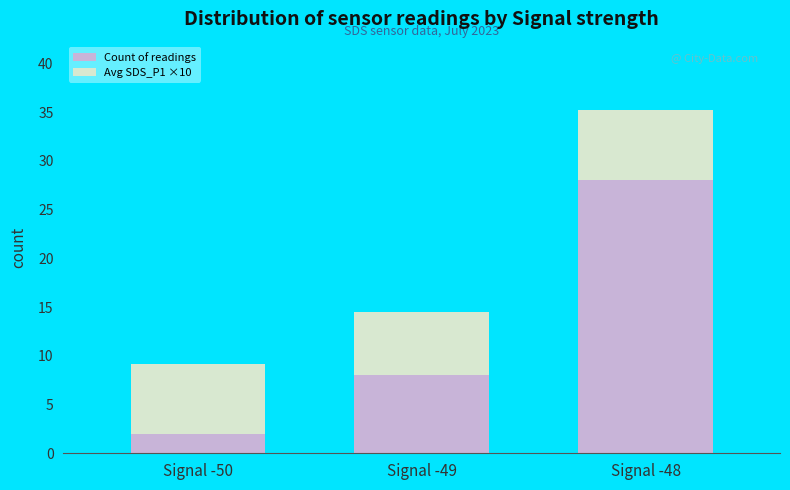

Rank the categories by Count of readings value from highest to lowest.

Signal -48, Signal -49, Signal -50